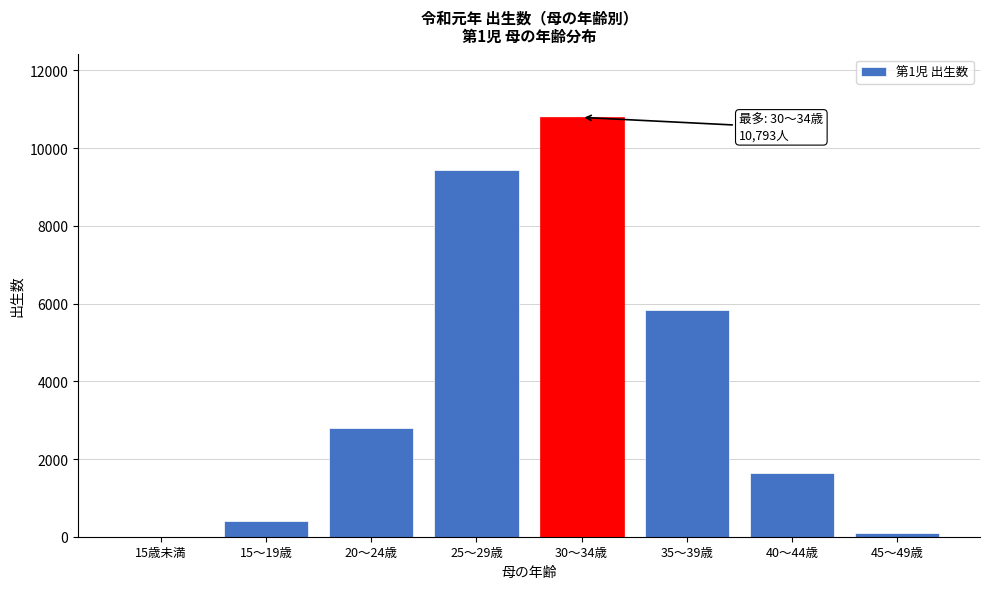

Reading left to right, transcribe all the data shown in this chart.

15歳未満=3	15～19歳=397	20～24歳=2798	25～29歳=9427	30～34歳=10793	35～39歳=5845	40～44歳=1640	45～49歳=83